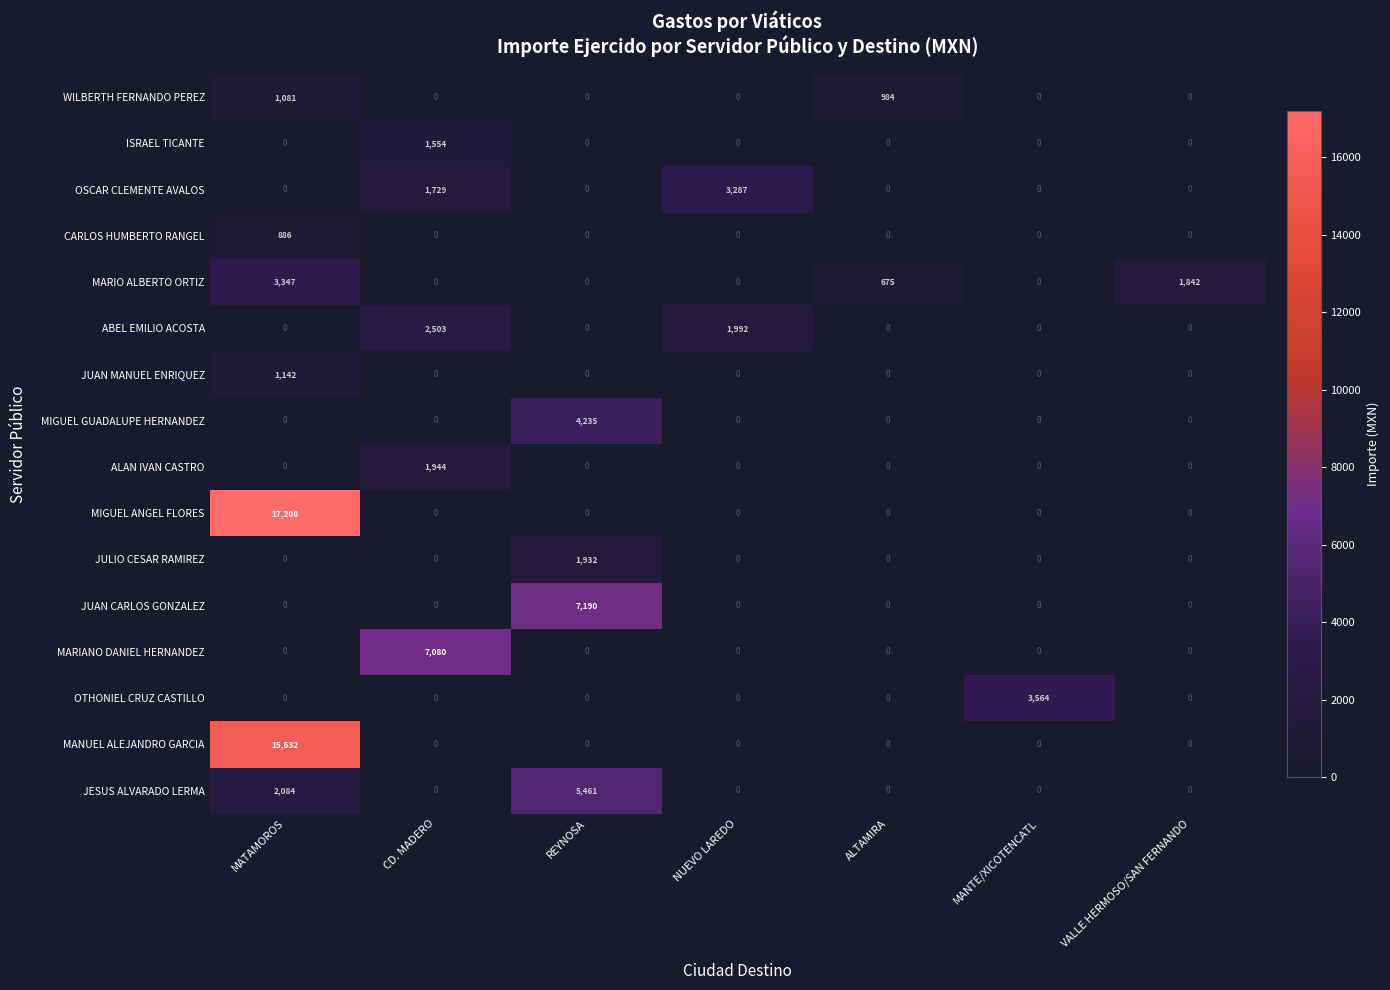

List the series in order of their peak value, highest first.

MIGUEL ANGEL FLORES, MANUEL ALEJANDRO GARCIA, JUAN CARLOS GONZALEZ, MARIANO DANIEL HERNANDEZ, JESUS ALVARADO LERMA, MIGUEL GUADALUPE HERNANDEZ, OTHONIEL CRUZ CASTILLO, MARIO ALBERTO ORTIZ, OSCAR CLEMENTE AVALOS, ABEL EMILIO ACOSTA, ALAN IVAN CASTRO, JULIO CESAR RAMIREZ, ISRAEL TICANTE, JUAN MANUEL ENRIQUEZ, WILBERTH FERNANDO PEREZ, CARLOS HUMBERTO RANGEL